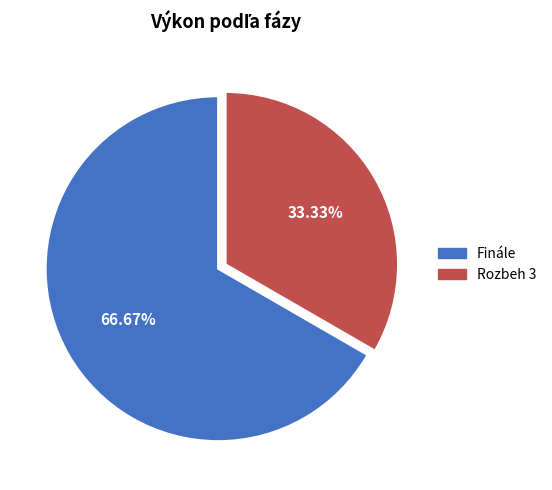

Which slice represents more than half of the pie?

Finále